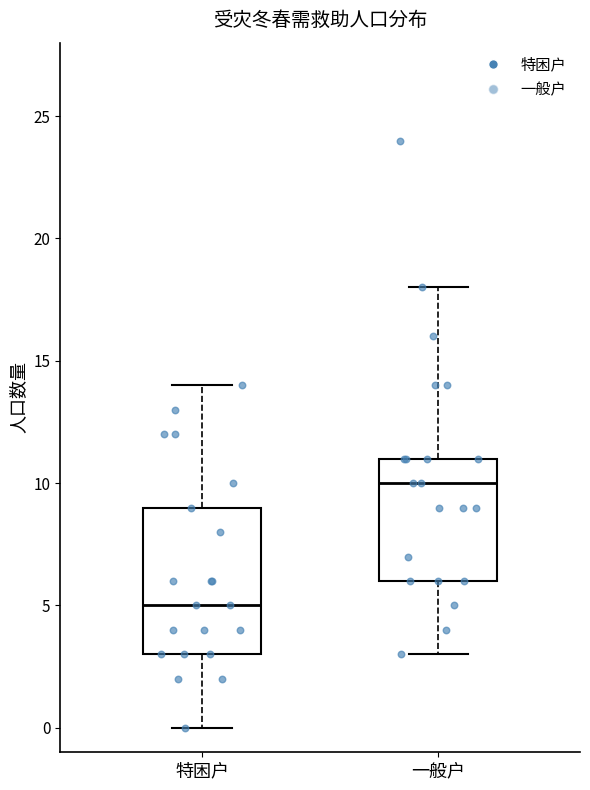

Where is the upper edge of the box for 一般户 on the y-axis? The values are not printed on the chart, so give them approximately, as read against the axis.

11